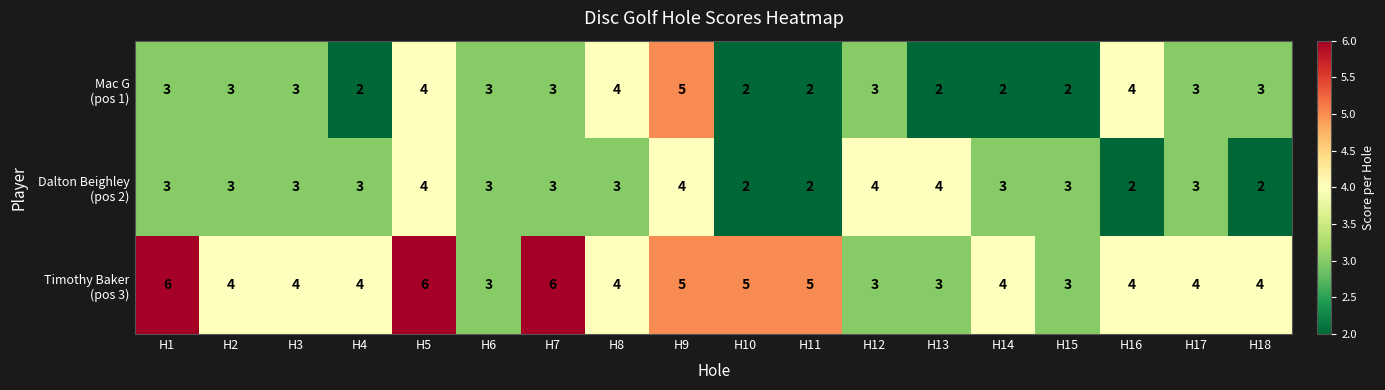

What is the total value across all series at H14?

9